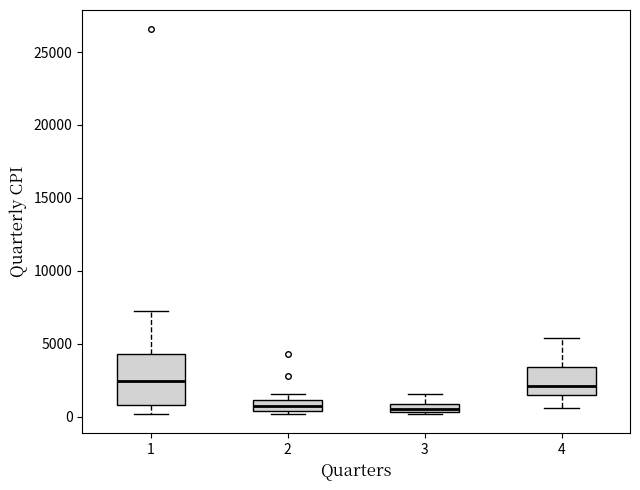

Where is the lower edge of the box at x = 3 on the y-axis? The values are not printed on the chart, so give them approximately, as read against the axis.

500